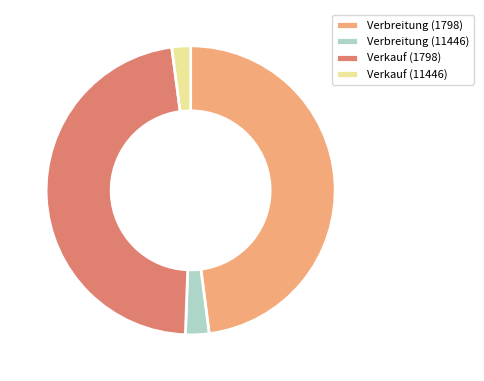

Between Verbreitung (11446) and Verkauf (1798), which is larger?

Verkauf (1798)